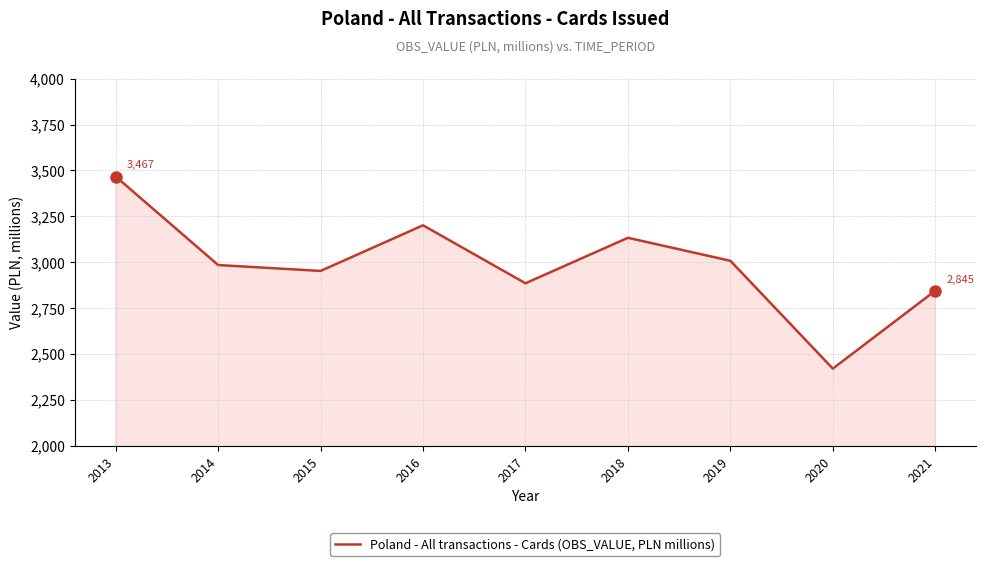

True or false: the data shows 714.7 at 2016.

False